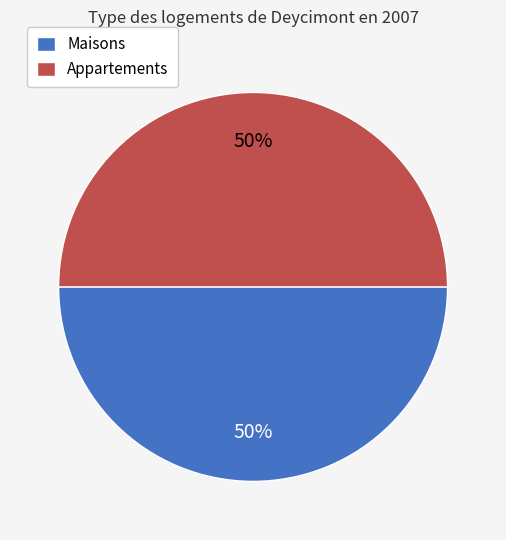

Approximately how many times larger is the value at Maisons compared to Appartements?

1.0